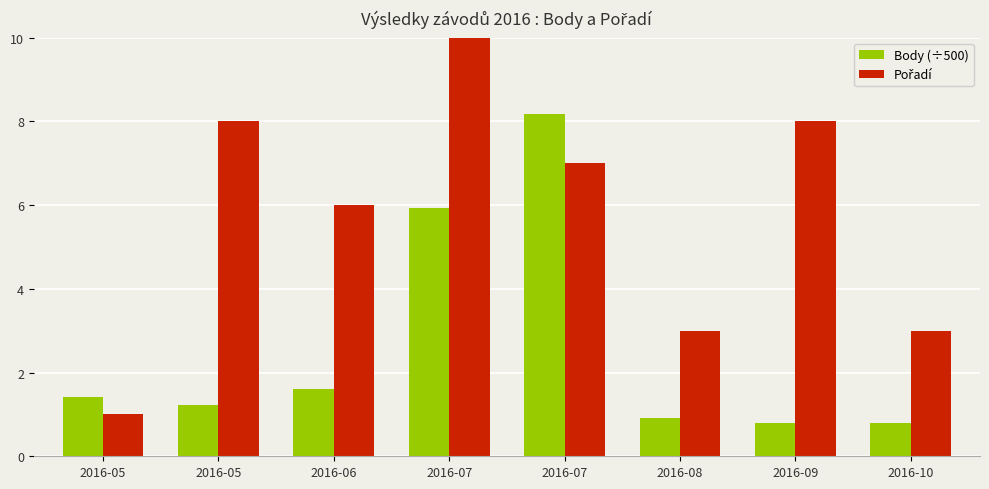

Is it true that Pořadí equals 1.9 at 2016-07?

False